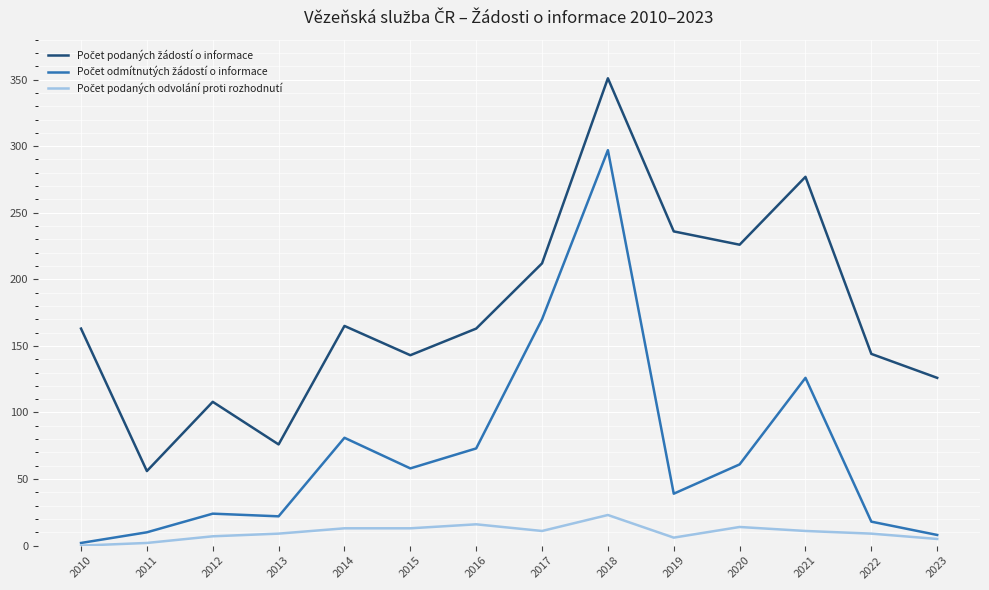

At which category is the sum across all series the highest?

2018